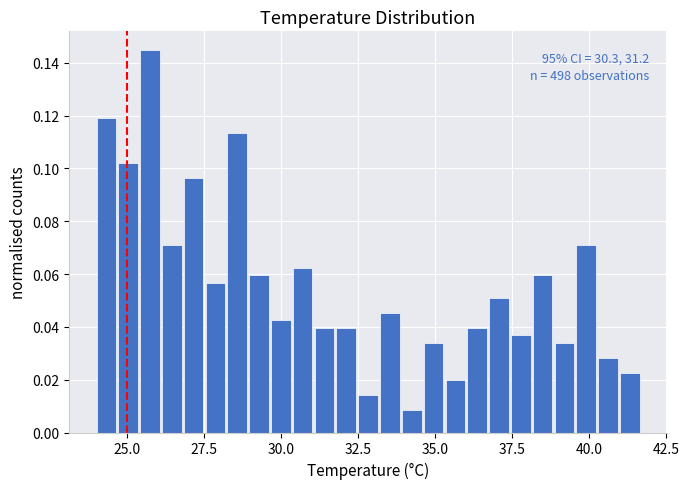

Read against the x-axis, roughly where is the centre of the tallest bar?

25.5